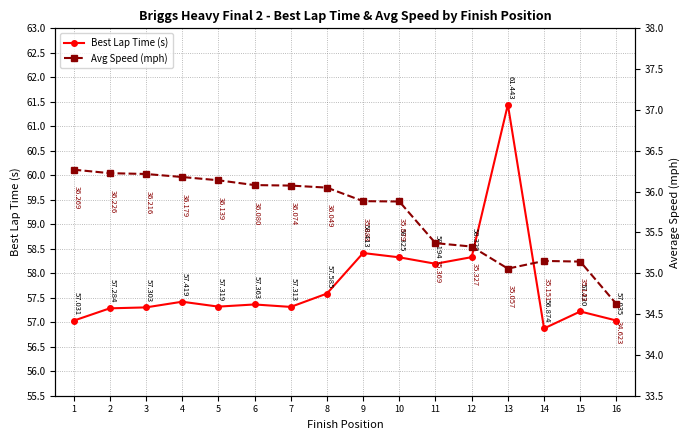

Rank the series by their average value, from highest to lowest.

Best Lap Time (s), Avg Speed (mph)